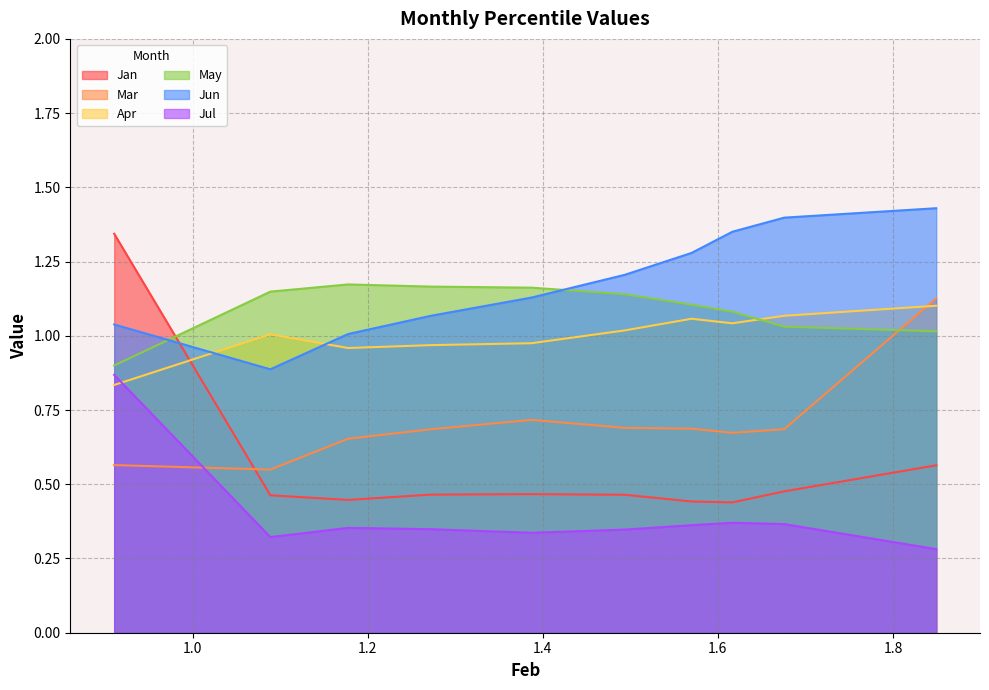

What is the total value across all series at pct25?

4.6